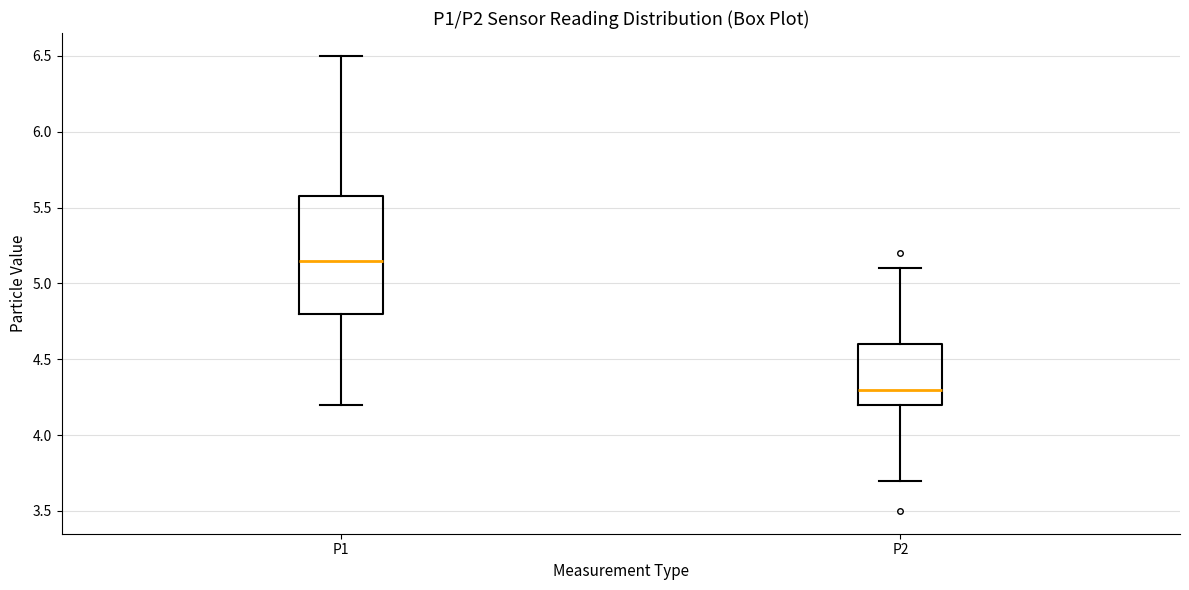

Reading left to right, transcribe this box plot: for each box, give where its median line is, the range the box spans, and where its two whiskers end, as read against the y-axis. The values are not printed on the chart, so give them approximately, as read against the axis.

P1: median 5.15, box 4.80 to 5.60, whiskers 4.20 to 6.50
P2: median 4.30, box 4.20 to 4.60, whiskers 3.70 to 5.10